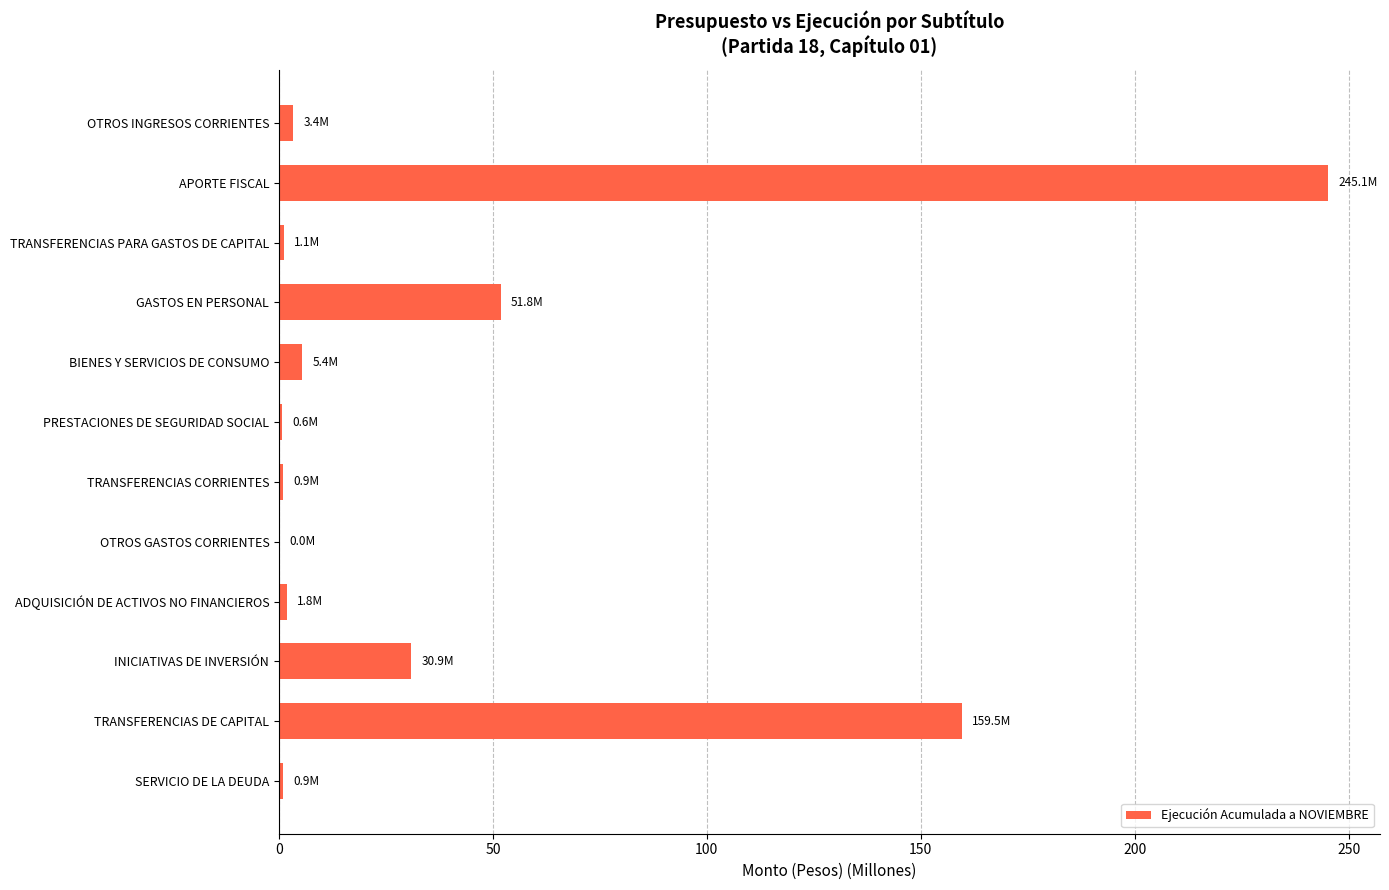

Which label corresponds to the largest value in the chart?

APORTE FISCAL